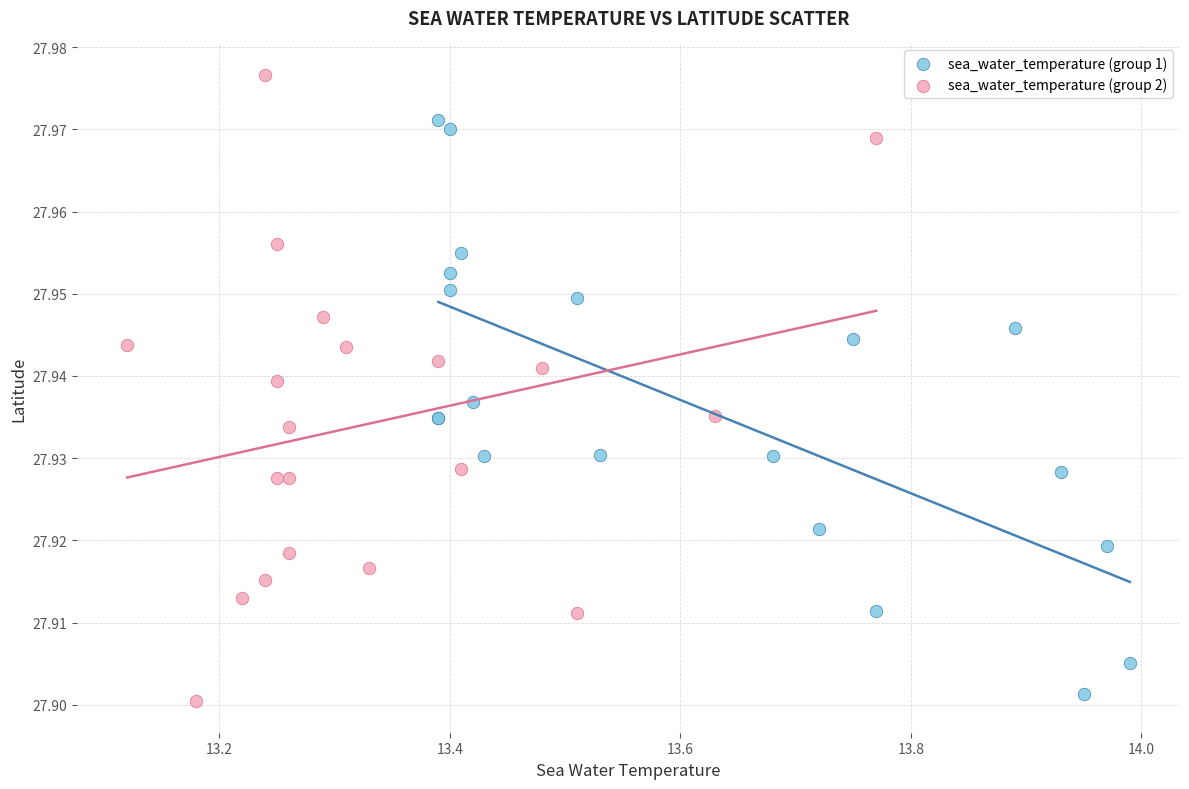

Which series reaches the maximum Y coordinate?

sea_water_temperature (group 2)